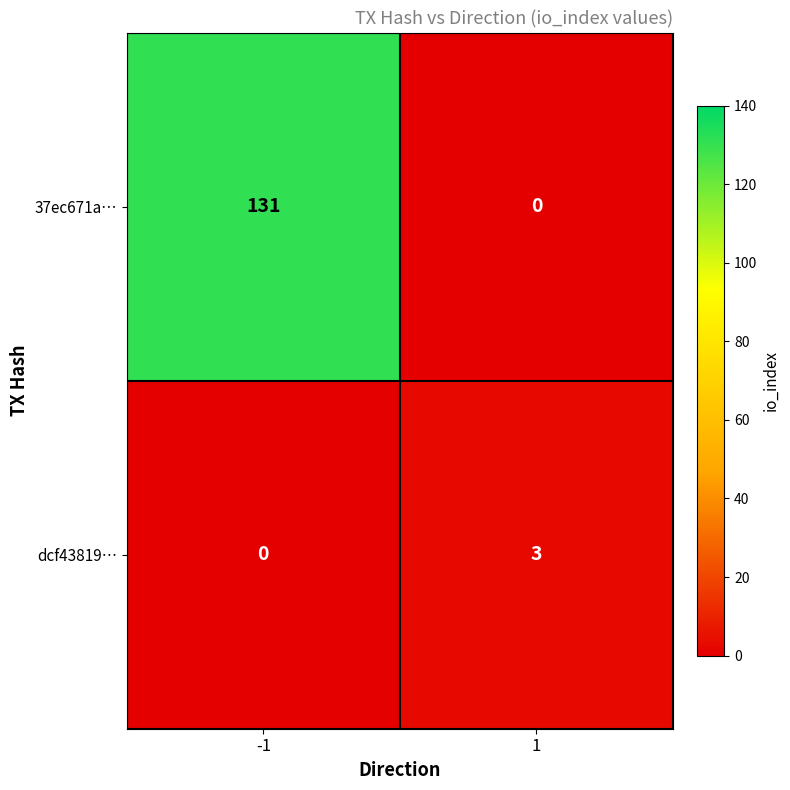

What is the spread (max minus min) of values at 1?

3